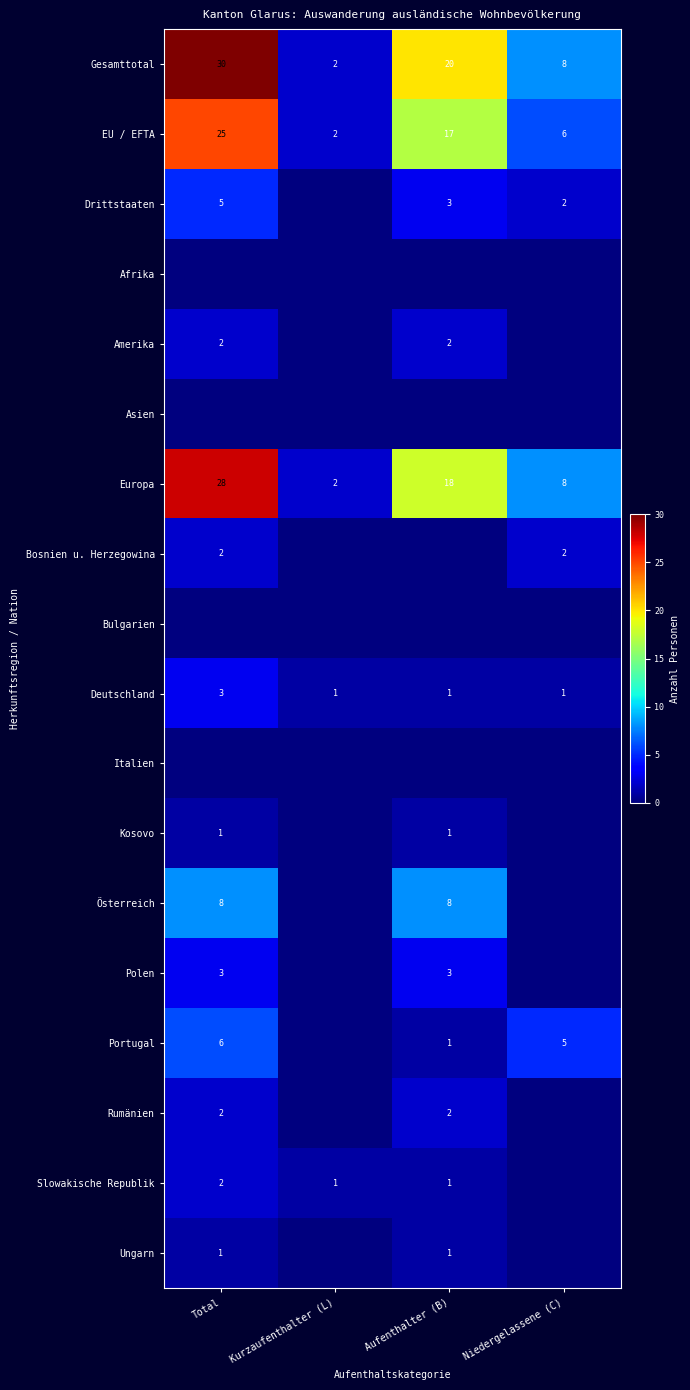

Is it true that Gesamttotal equals 2 at Kurzaufenthalter (L)?

True